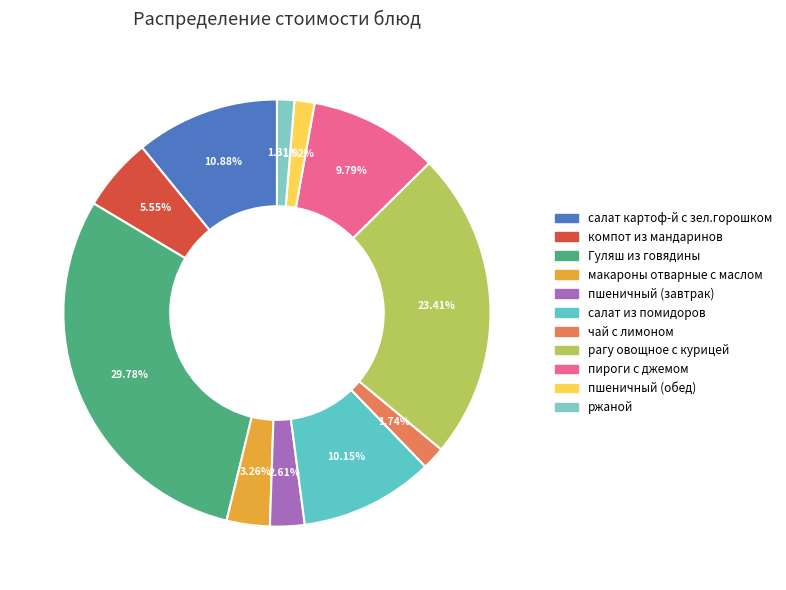

What percentage is the салат картоф-й с зел.горошком slice, to the nearest percent?

11%